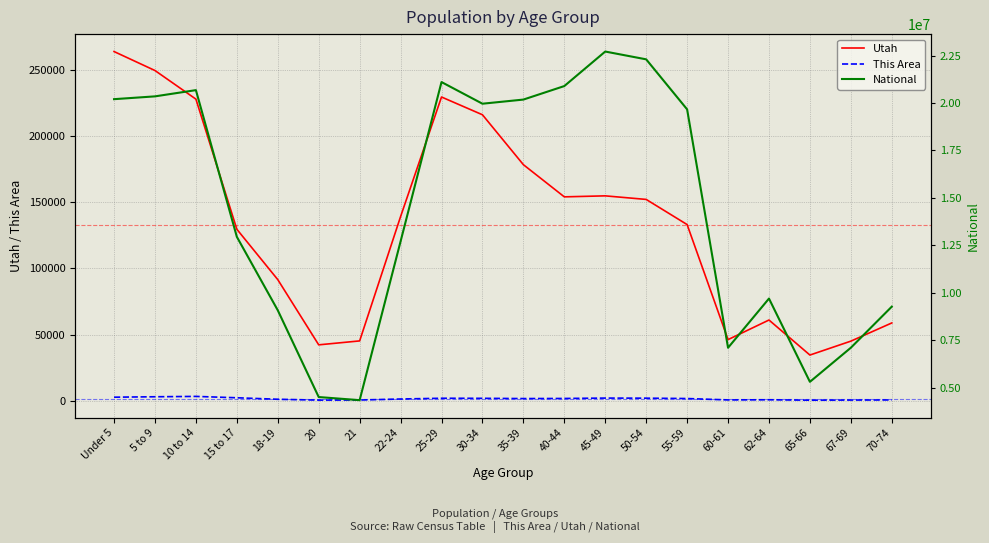

True or false: This Area and National intersect in this chart.

False